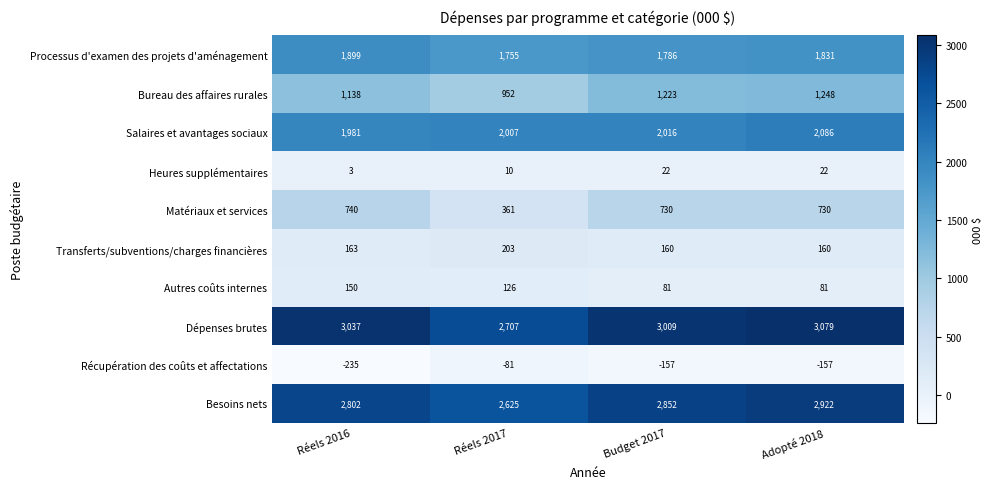

How many Heures supplémentaires values are between 10 and 22?

3